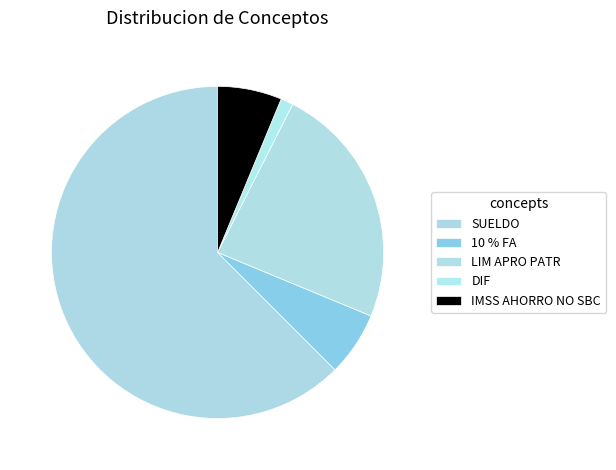

Which slice represents more than half of the pie?

SUELDO